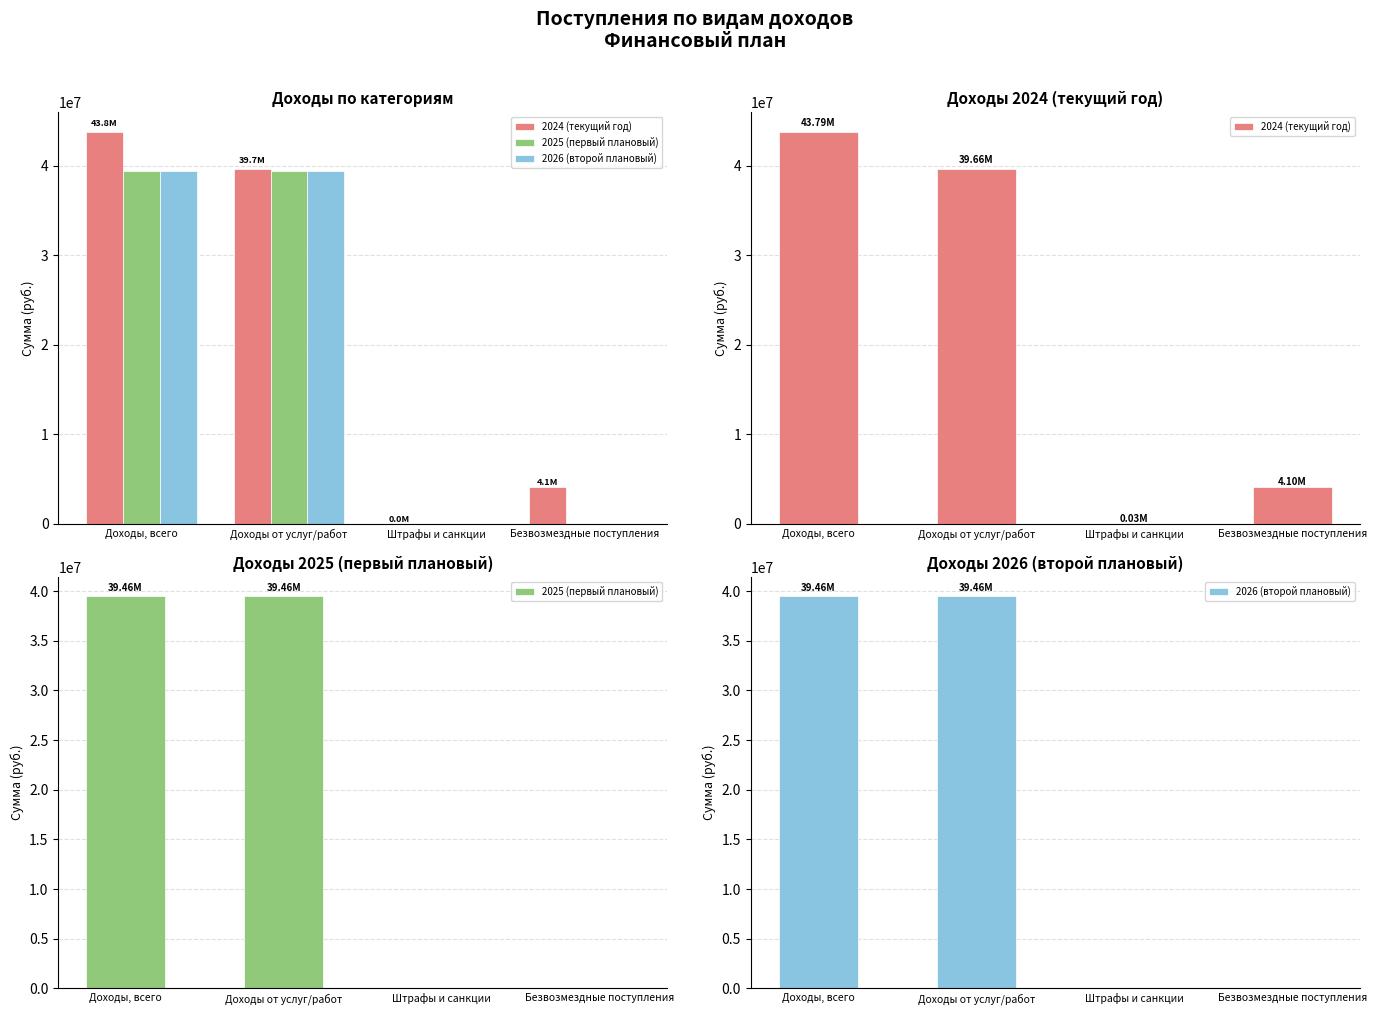

Is the value of 2024 (текущий год) at Доходы, всего greater than the value of 2026 (второй плановый) at Штрафы и санкции?

Yes